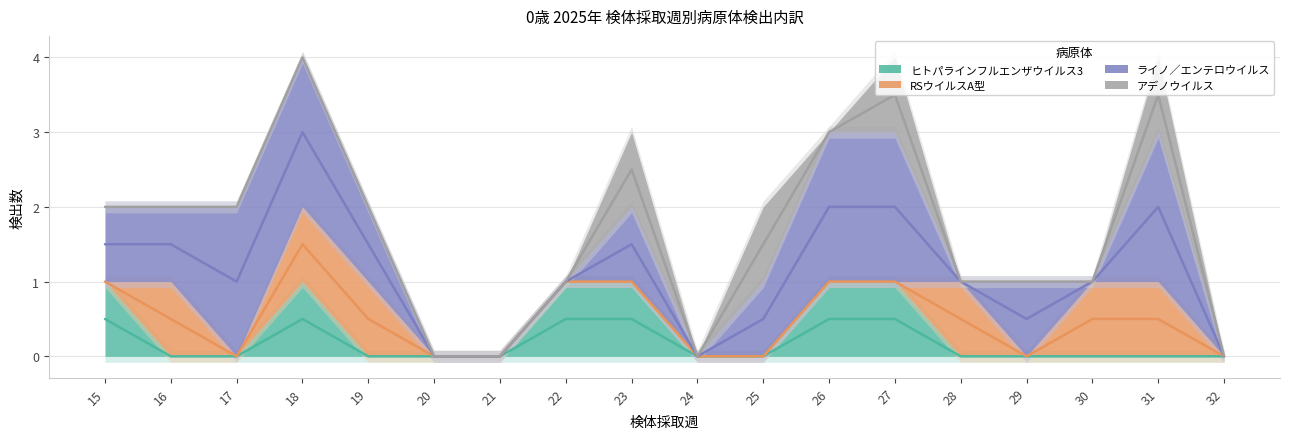

What is the difference between the second highest and second lowest values in the ヒトパラインフルエンザウイルス3 series?

1